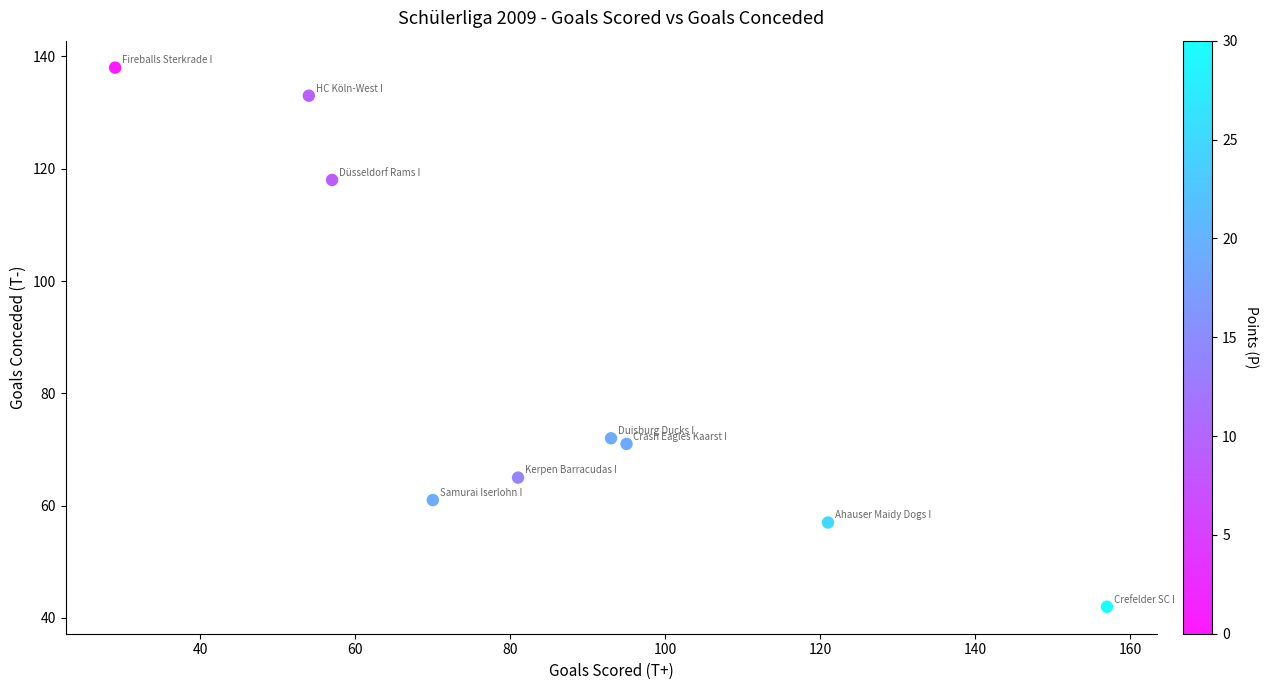

What is the average X value?

84